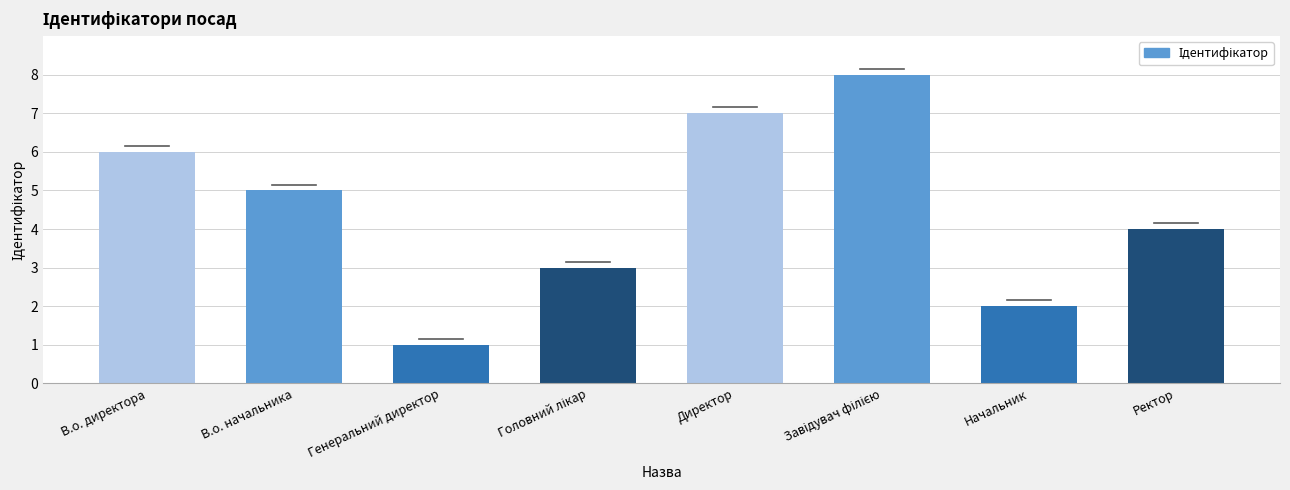

Reading left to right, list all the values displayed in this chart.

6	5	1	3	7	8	2	4